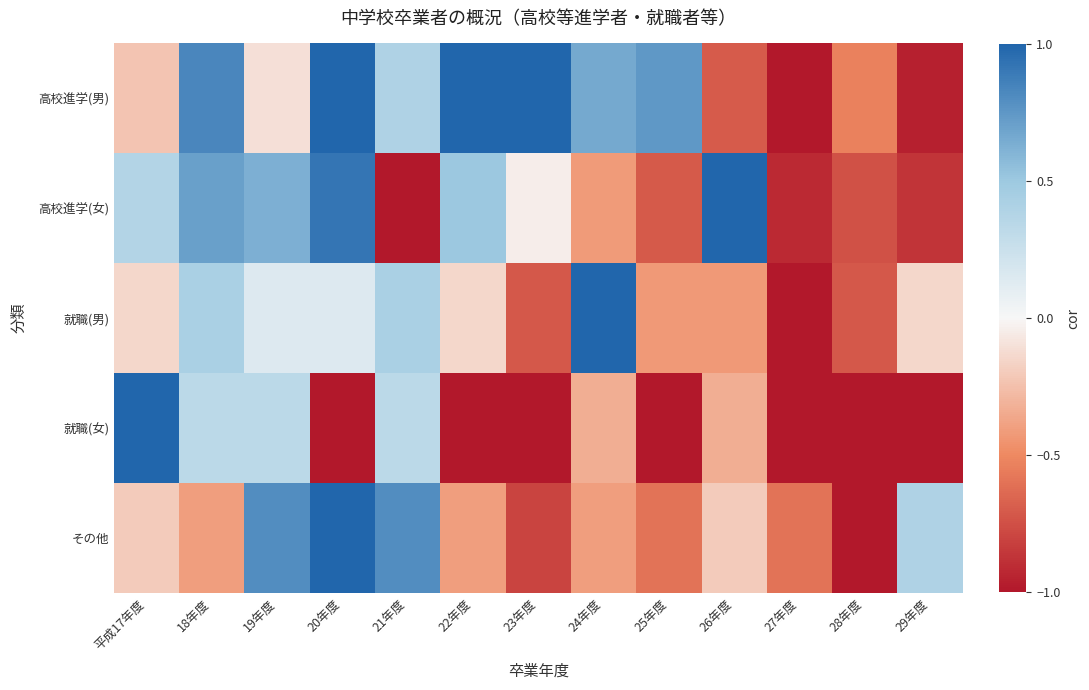

Reading left to right, list all the values displayed in this chart.

高校進学(男): 平成17年度=-0.2	18年度=0.8	19年度=-0.1	20年度=1.0	21年度=0.4	22年度=1.0	23年度=1.0	24年度=0.7	25年度=0.7	26年度=-0.7	27年度=-1.0	28年度=-0.5	29年度=-1.0
高校進学(女): 平成17年度=0.4	18年度=0.7	19年度=0.6	20年度=0.9	21年度=-1.0	22年度=0.5	23年度=-0.0	24年度=-0.4	25年度=-0.7	26年度=1.0	27年度=-0.9	28年度=-0.8	29年度=-0.9
就職(男): 平成17年度=-0.1	18年度=0.4	19年度=0.1	20年度=0.1	21年度=0.4	22年度=-0.1	23年度=-0.7	24年度=1.0	25年度=-0.4	26年度=-0.4	27年度=-1.0	28年度=-0.7	29年度=-0.1
就職(女): 平成17年度=1.0	18年度=0.3	19年度=0.3	20年度=-1.0	21年度=0.3	22年度=-1.0	23年度=-1.0	24年度=-0.3	25年度=-1.0	26年度=-0.3	27年度=-1.0	28年度=-1.0	29年度=-1.0
その他: 平成17年度=-0.2	18年度=-0.4	19年度=0.8	20年度=1.0	21年度=0.8	22年度=-0.4	23年度=-0.8	24年度=-0.4	25年度=-0.6	26年度=-0.2	27年度=-0.6	28年度=-1.0	29年度=0.4